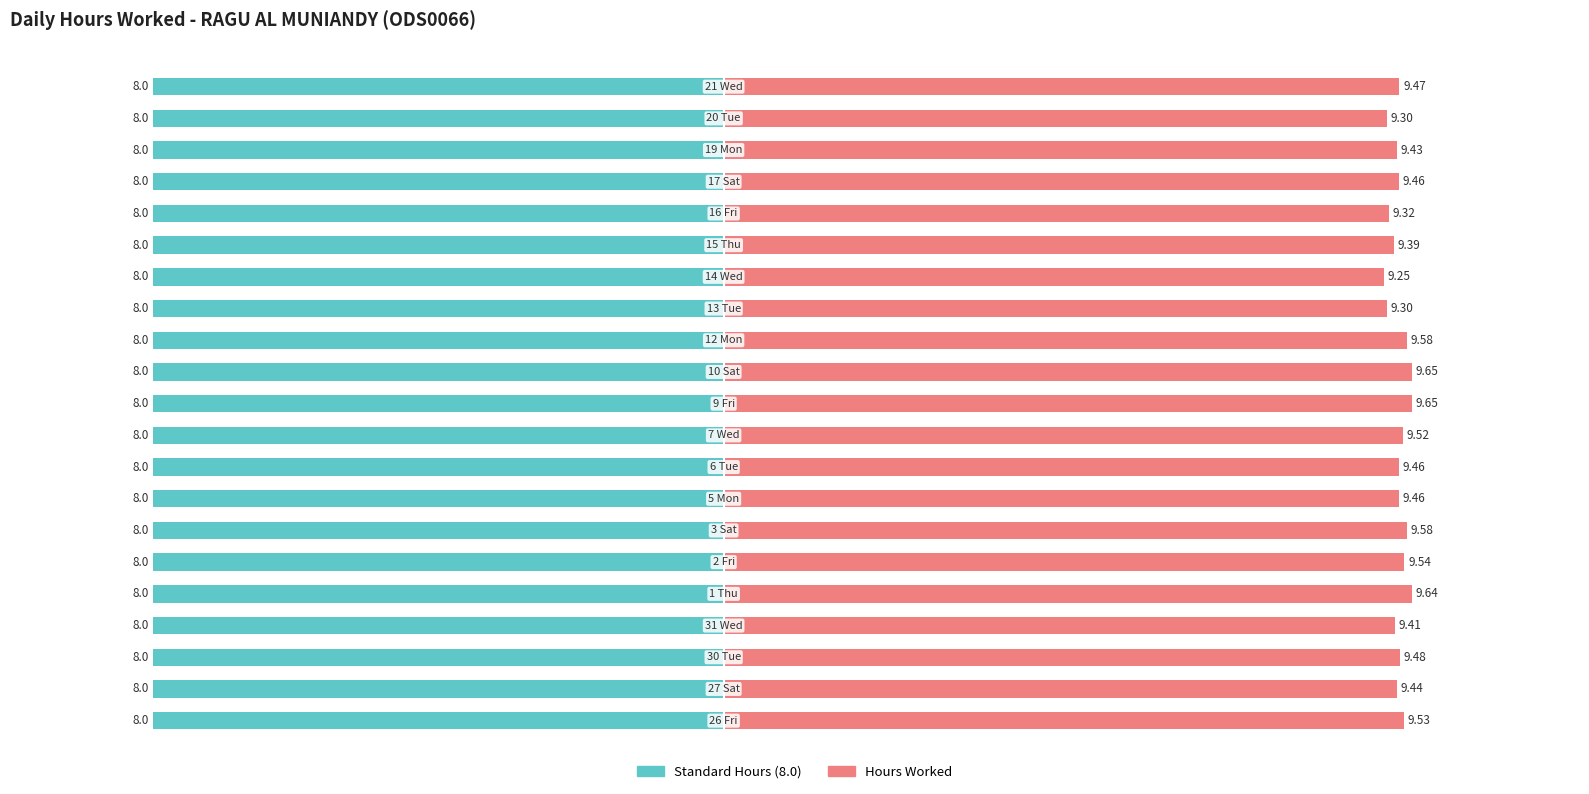

How many bars are there in each group?

2